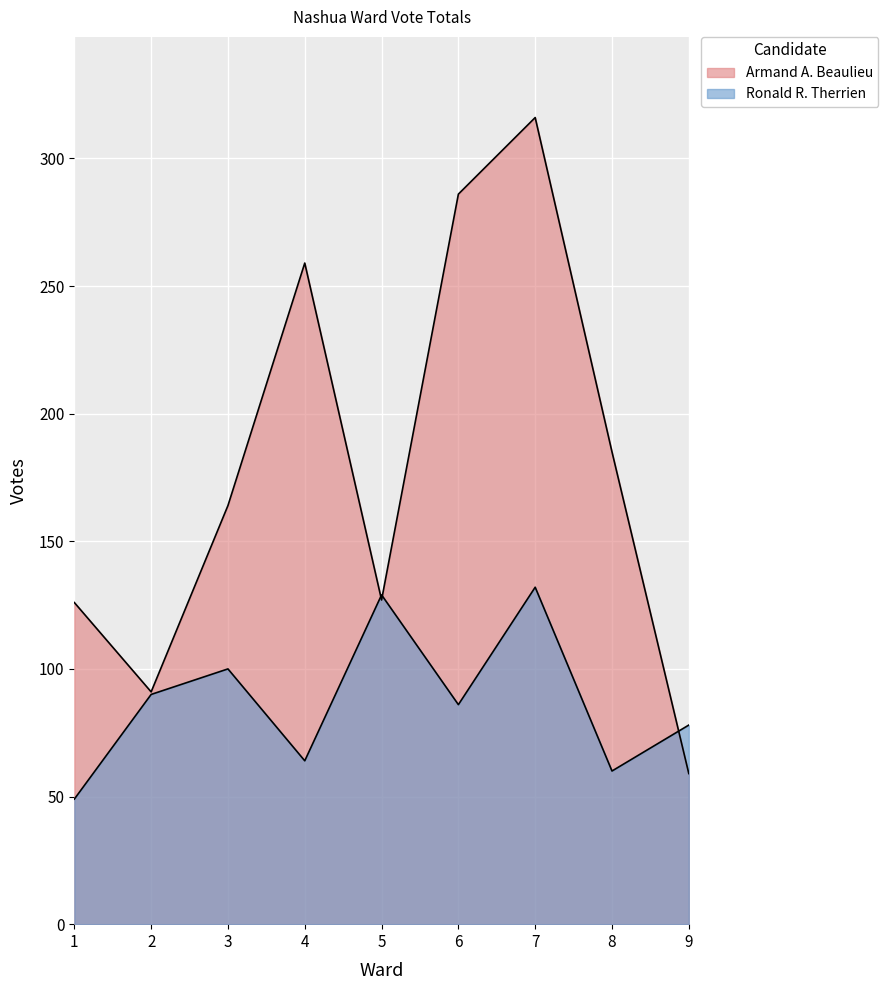

Which category has the lowest value in the Ronald R. Therrien series?

1